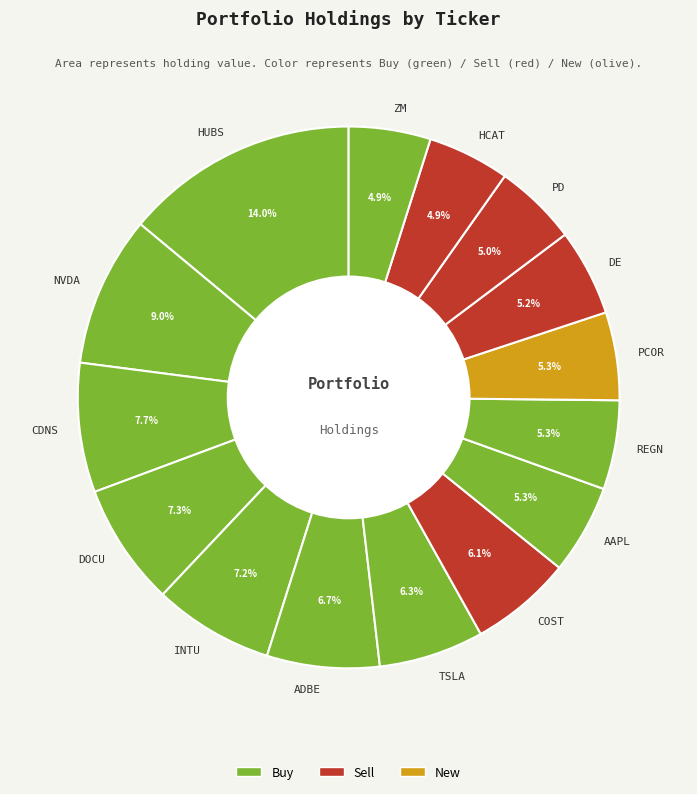

Combined, what portion of the pie is REGN and ADBE?

12.0%